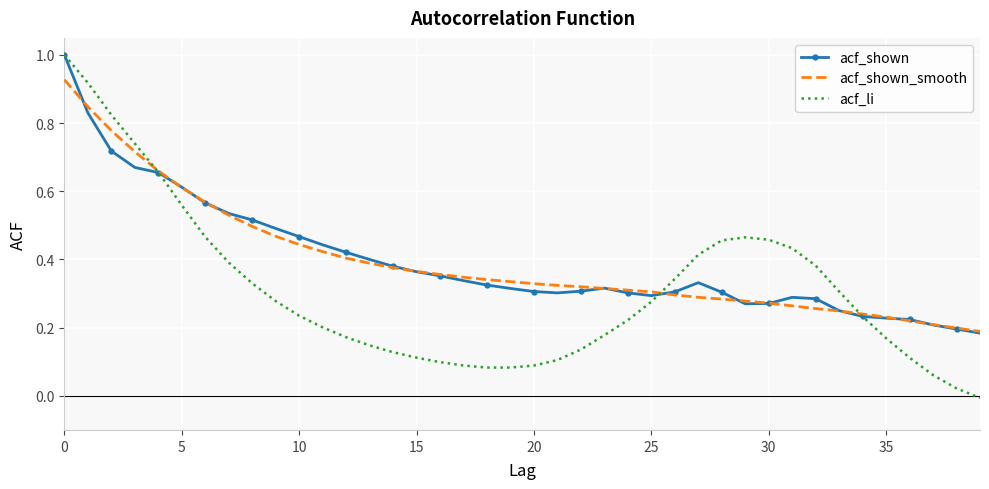

What is the maximum value for acf_shown?

1.0